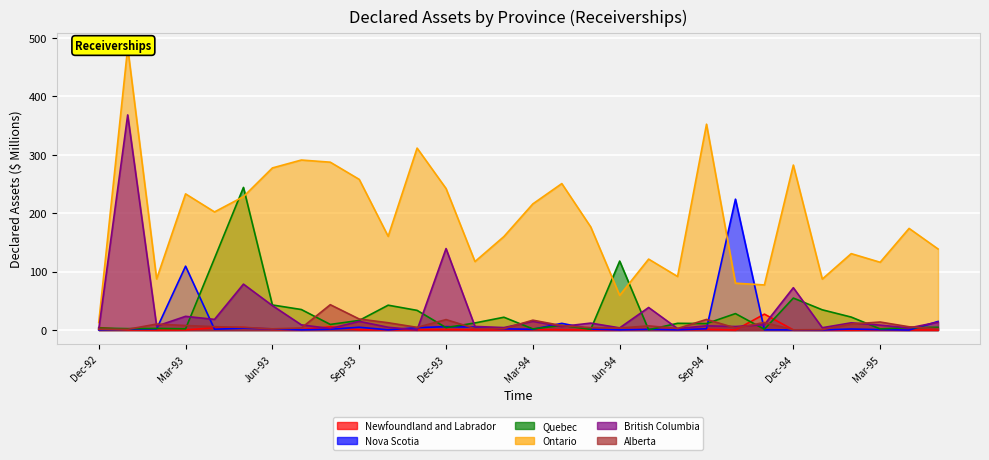

How many interior local valleys does the Nova Scotia series have?

8